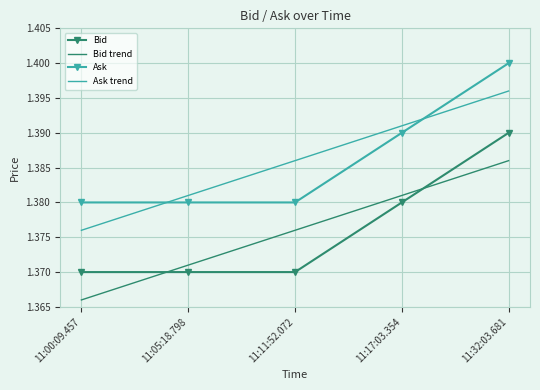

At which label is Bid trend closest to 1?

11:00:09.457